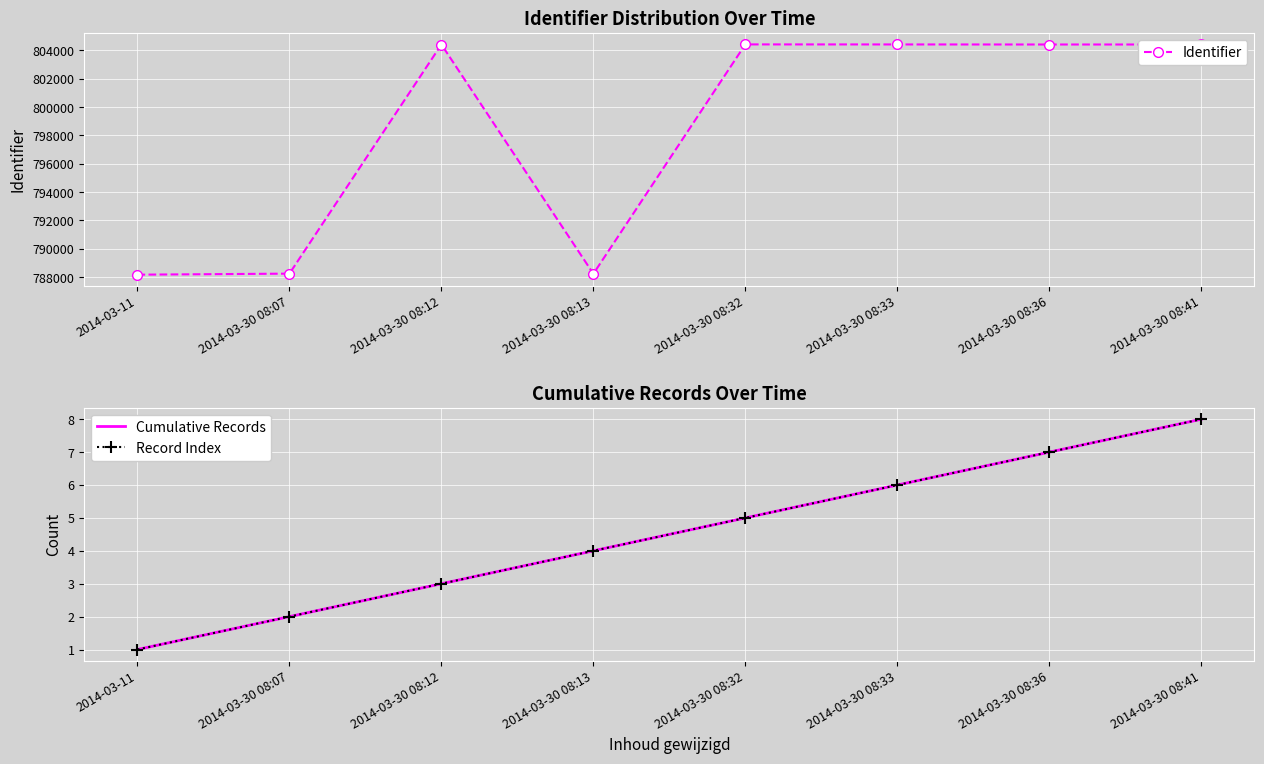

Is the value of Record Index at 2014-03-30 08:33 greater than the value of Cumulative Records at 2014-03-11?

Yes